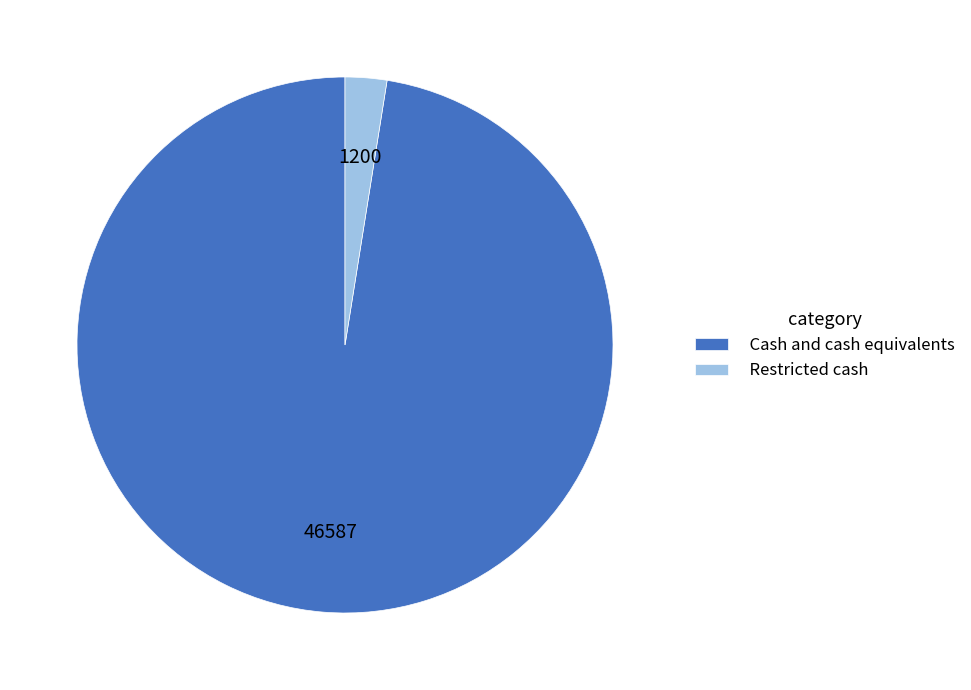

Is Cash and cash equivalents the majority of the pie?

Yes